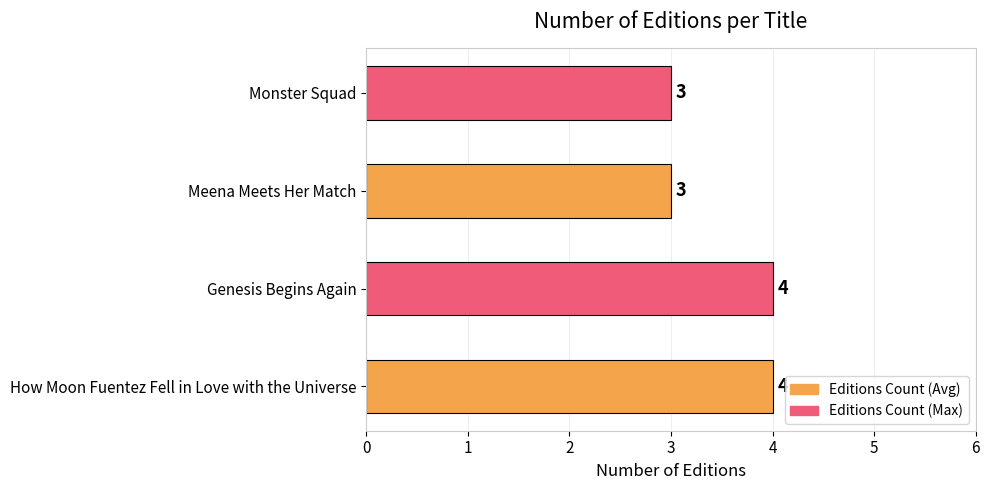

Which has a higher value, Genesis Begins Again or Meena Meets Her Match?

Genesis Begins Again